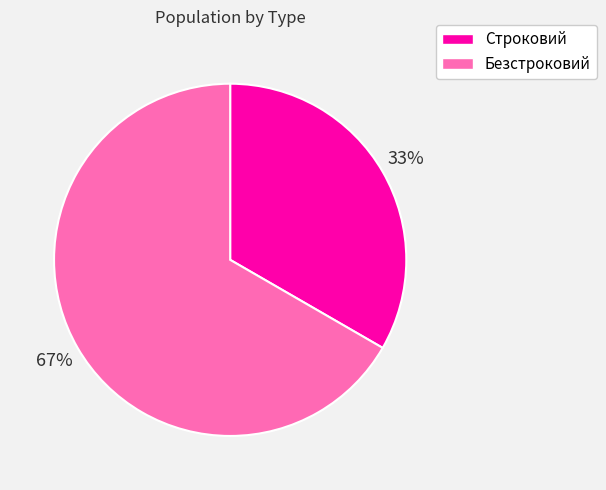

To the nearest percent, what is the average slice percentage?

50%